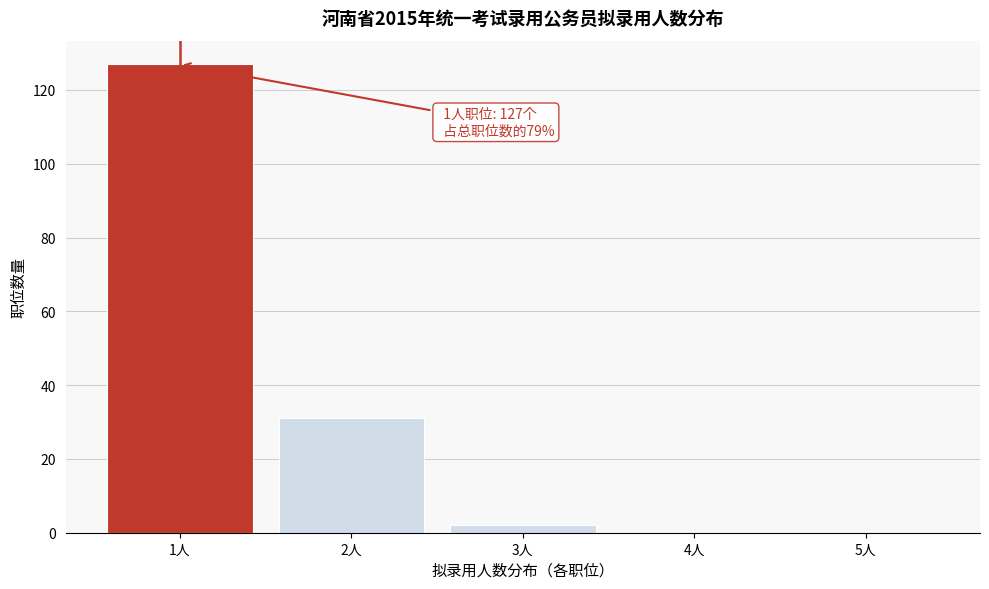

Reading left to right, list all the values displayed in this chart.

1人=127	2人=31	3人=2	4人=0	5人=0